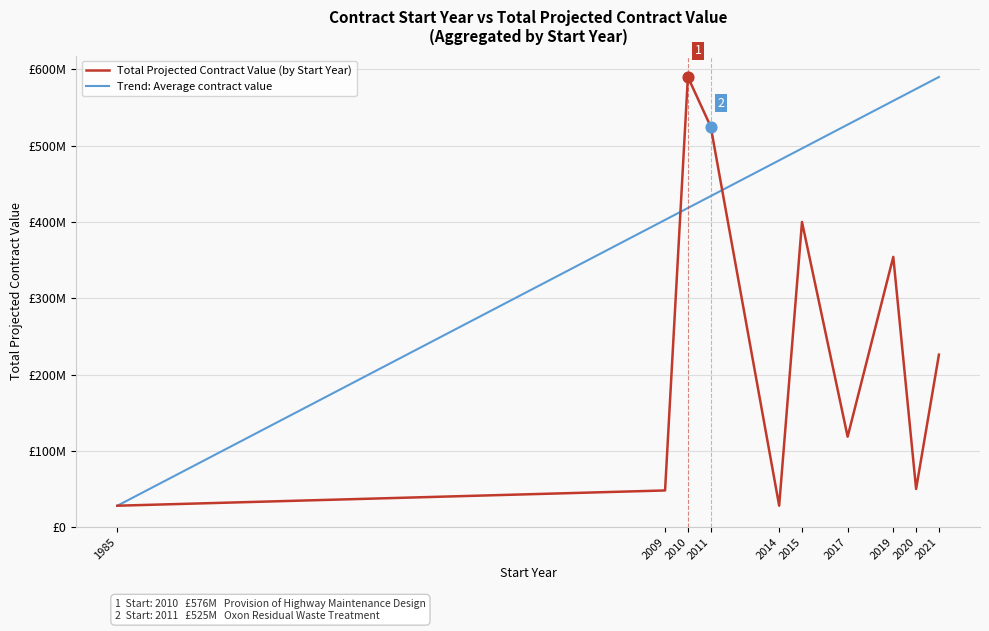

At which category is the sum across all series the highest?

2010